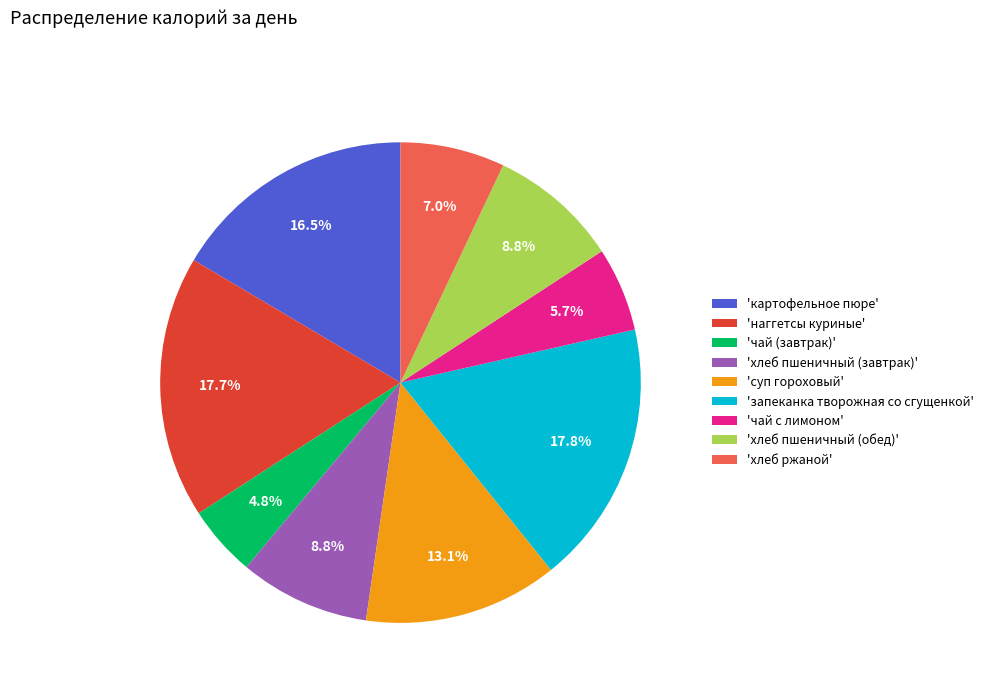

How many segments does this pie chart have?

9